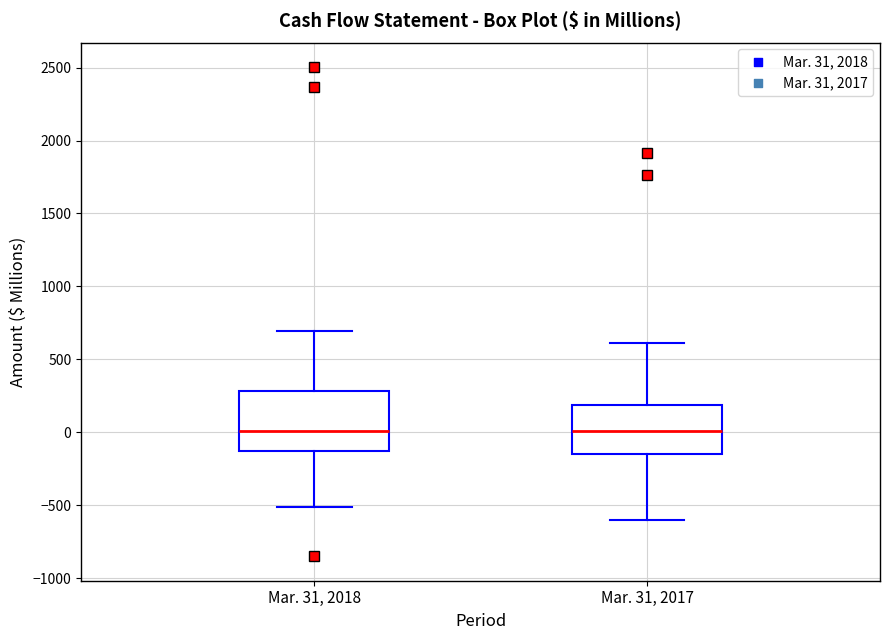

Where does the median line of the box for Mar. 31, 2017 sit on the y-axis? The values are not printed on the chart, so give them approximately, as read against the axis.

0